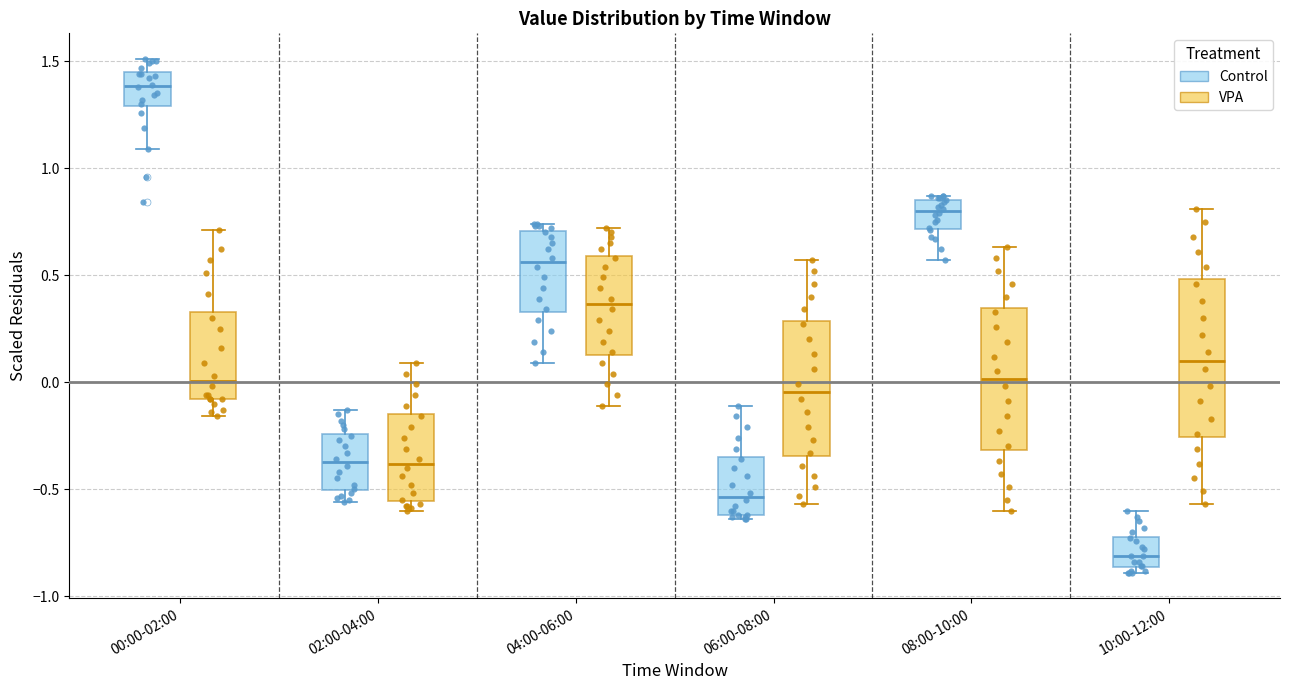

Which box has the lowest median line?

10:00-12:00 (Control)